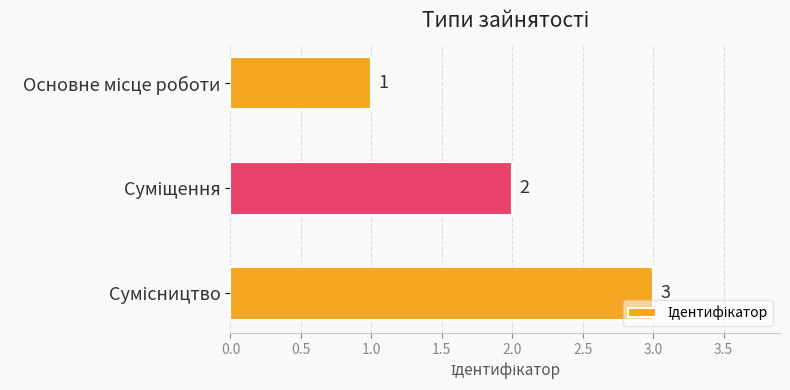

What is the maximum value shown in the chart?

3